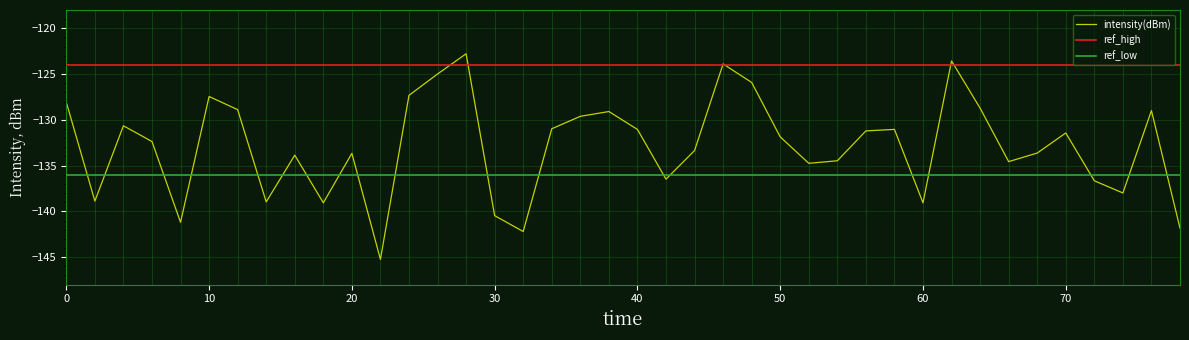

What is the minimum value for intensity(dBm)?

-145.2